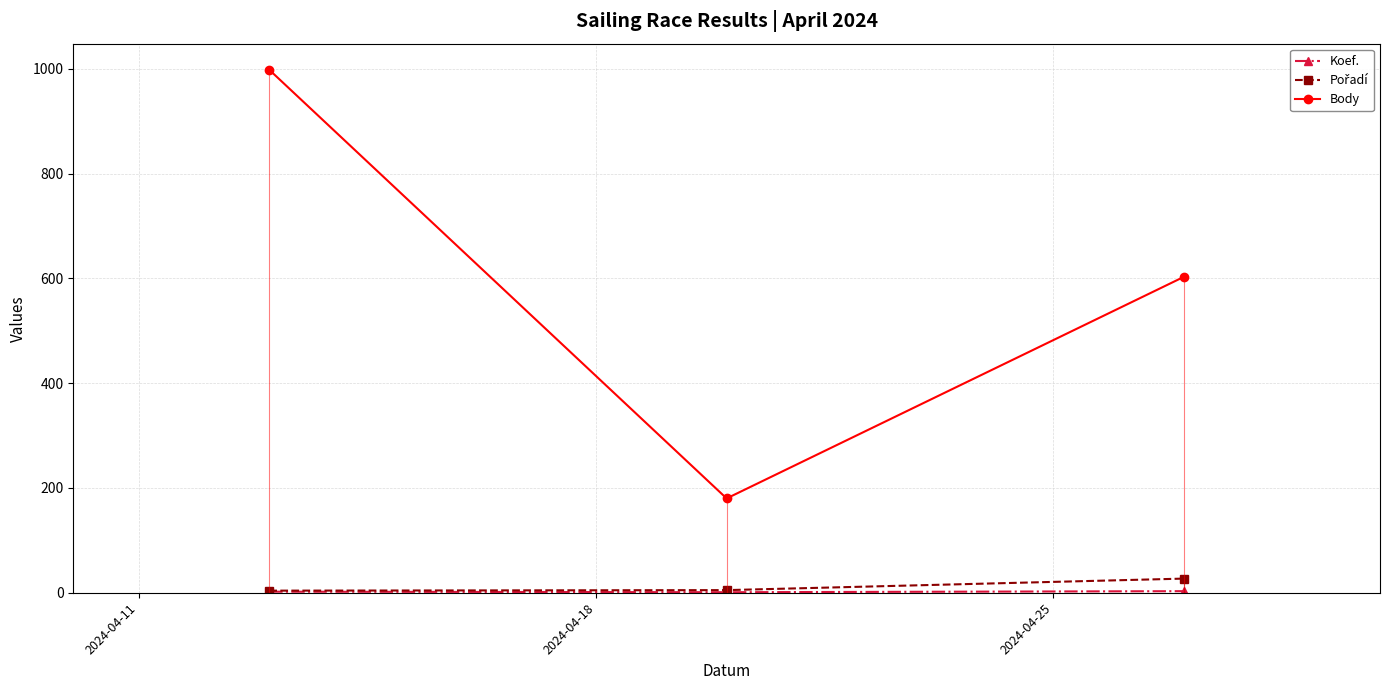

What is the difference between the maximum and minimum values in the Body series?

818